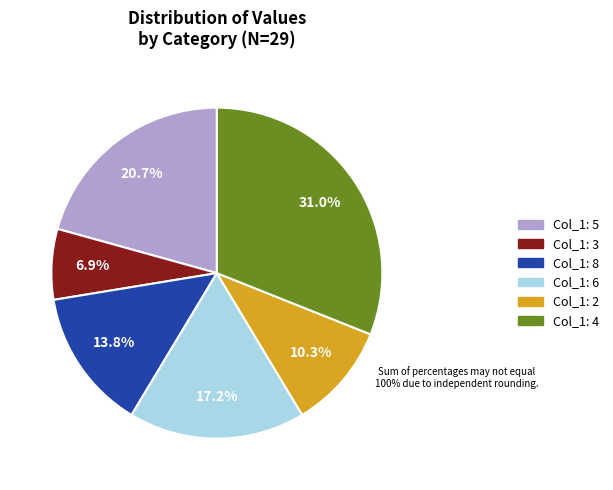

Combined, do Col_1: 5 and Col_1: 4 account for over 50%?

Yes